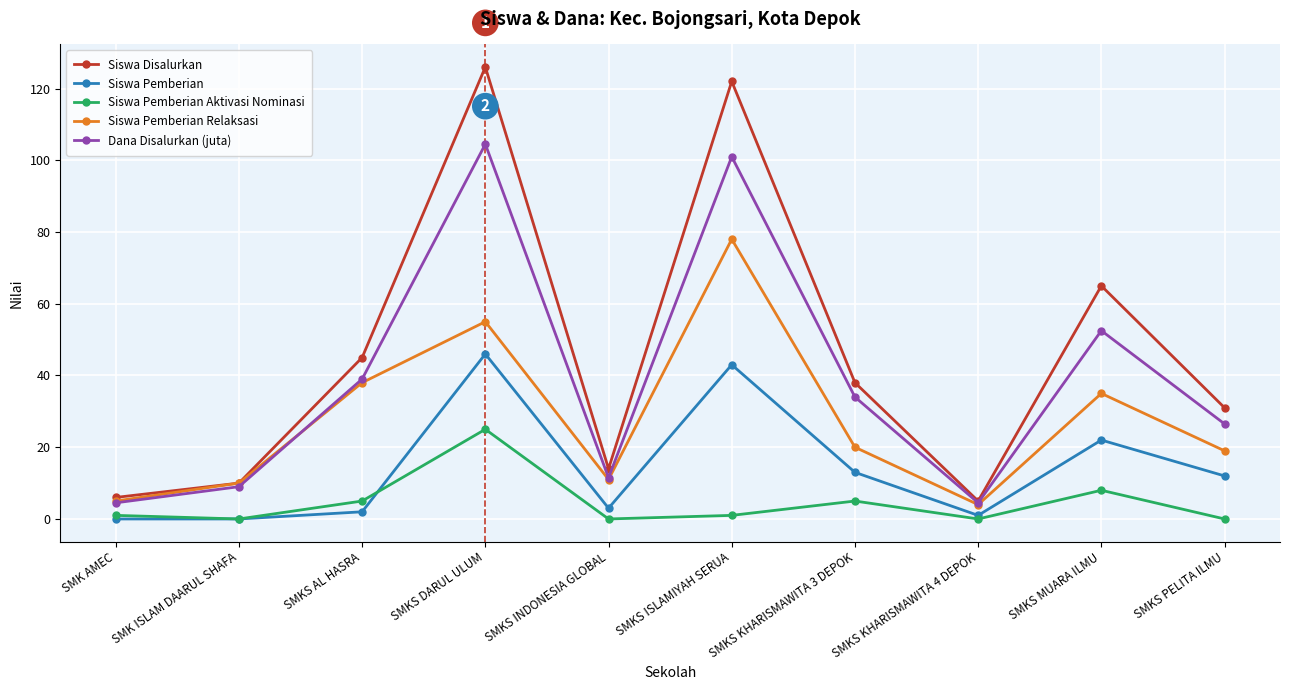

In Siswa Disalurkan, how many points are higher than both neighbors (excluding endpoints)?

3